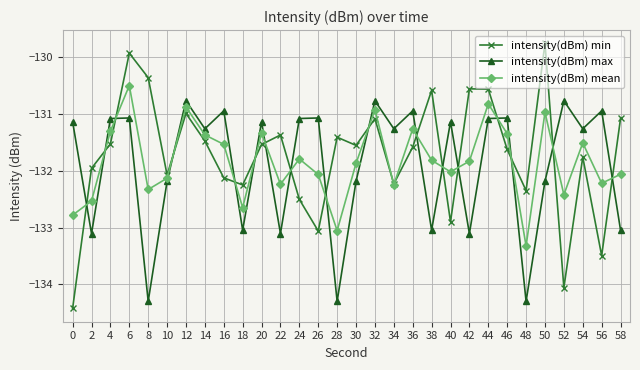

What is the sum of the intensity(dBm) mean values at 22 and 58?

-264.3